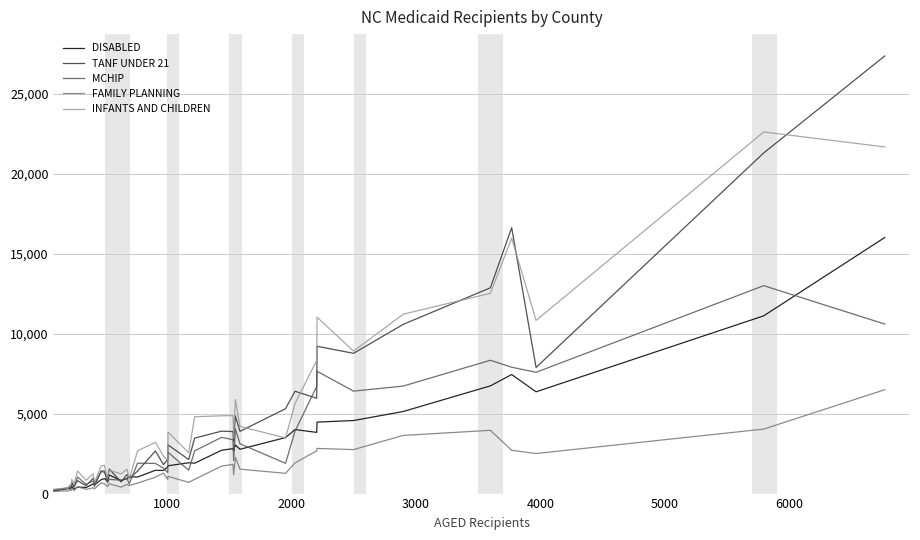

Which series has the widest spread of values?

TANF UNDER 21